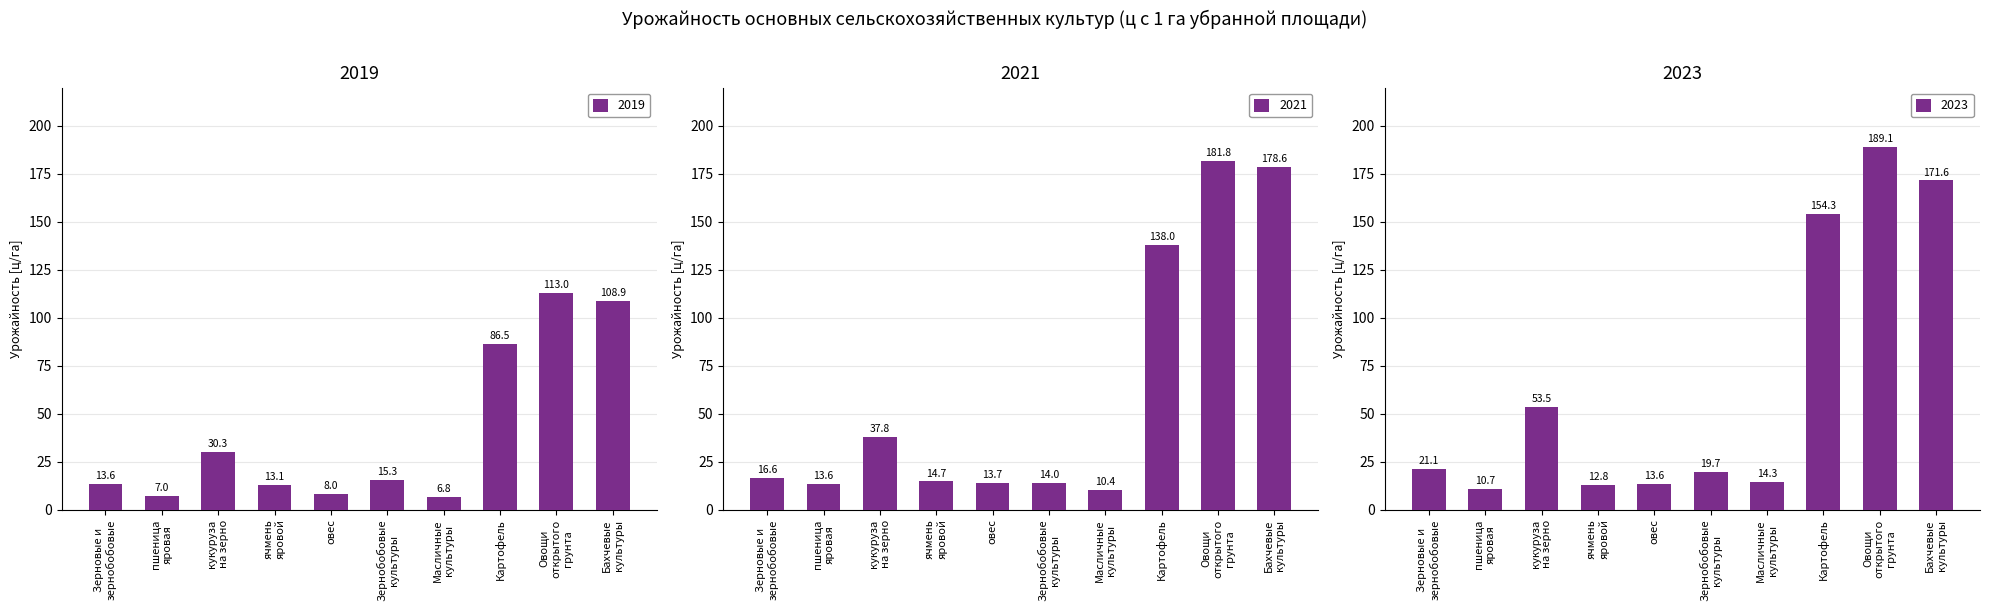

Reading left to right, extract all data points from this chart.

2019: Зерновые и
зернобобовые=13.6	пшеница
яровая=7.0	кукуруза
на зерно=30.3	ячмень
яровой=13.1	овес=8.0	Зернобобовые
культуры=15.3	Масличные
культуры=6.8	Картофель=86.5	Овощи
открытого
грунта=113.0	Бахчевые
культуры=108.9
2021: Зерновые и
зернобобовые=16.6	пшеница
яровая=13.6	кукуруза
на зерно=37.8	ячмень
яровой=14.7	овес=13.7	Зернобобовые
культуры=14.0	Масличные
культуры=10.4	Картофель=138.0	Овощи
открытого
грунта=181.8	Бахчевые
культуры=178.6
2023: Зерновые и
зернобобовые=21.1	пшеница
яровая=10.7	кукуруза
на зерно=53.5	ячмень
яровой=12.8	овес=13.6	Зернобобовые
культуры=19.7	Масличные
культуры=14.3	Картофель=154.3	Овощи
открытого
грунта=189.1	Бахчевые
культуры=171.6